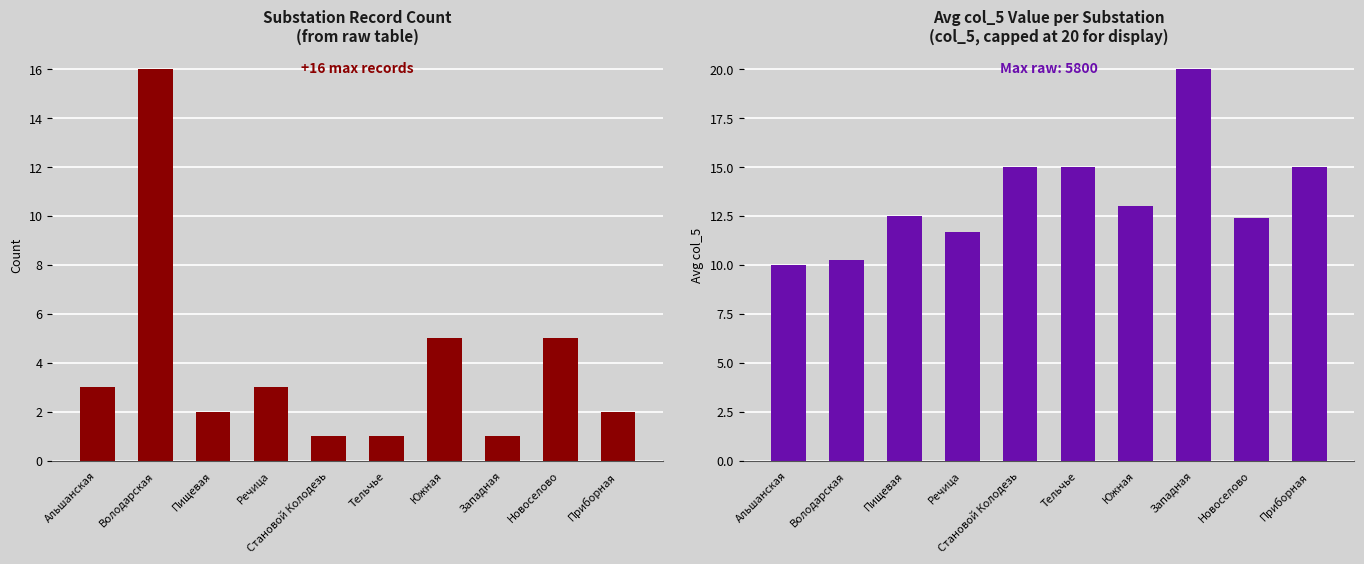

Does the chart contain any negative values?

No